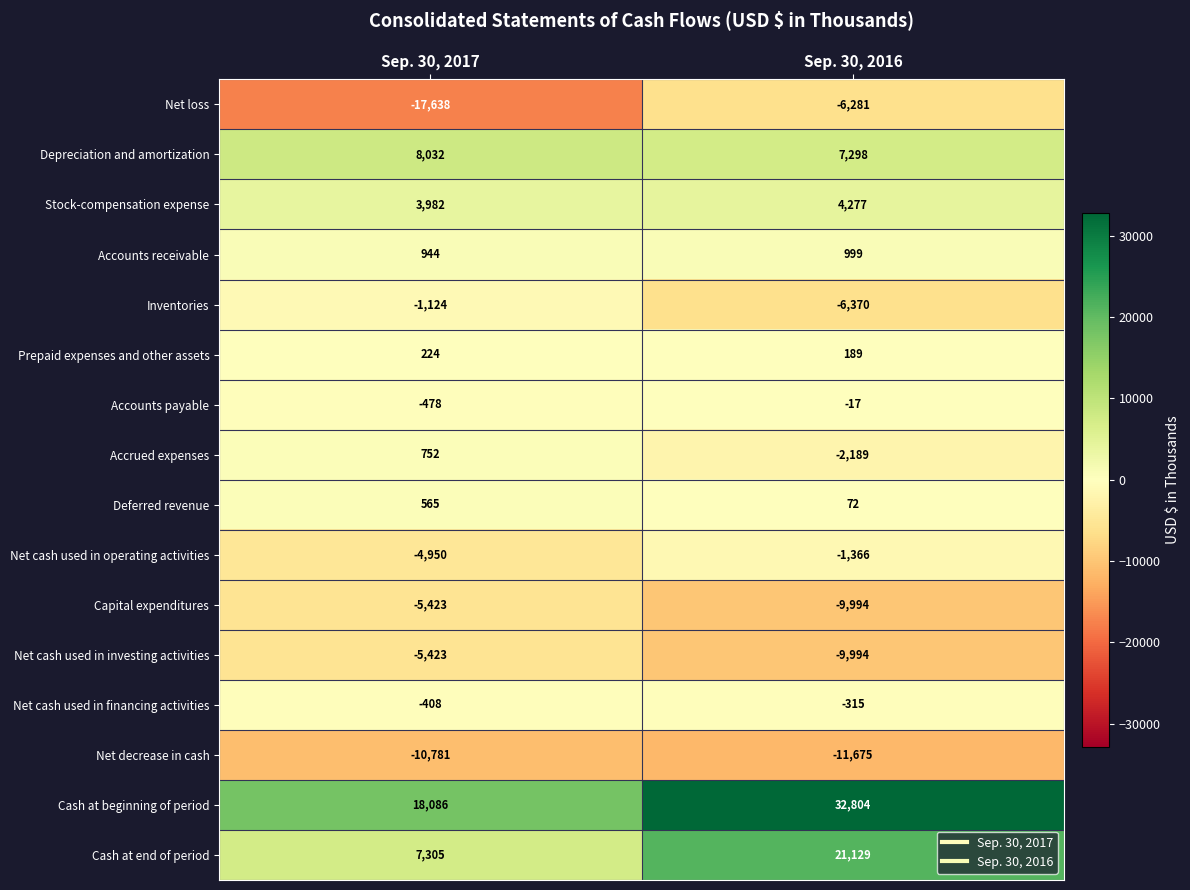

Which series has the largest total across all categories?

Cash at beginning of period